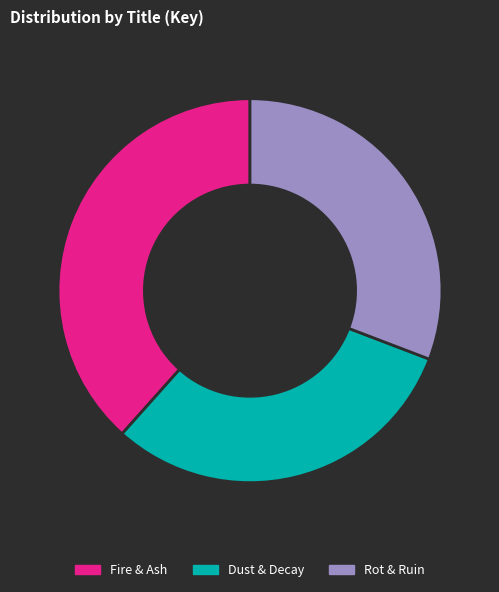

Is it true that Dust & Decay is 31% of the pie?

True